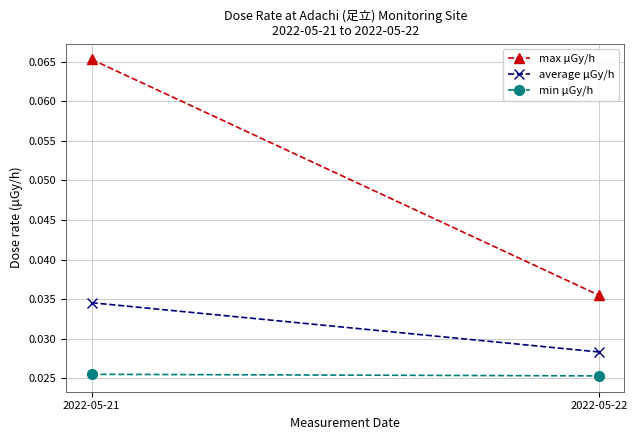

Which category has the lowest value across all series?

2022-05-22